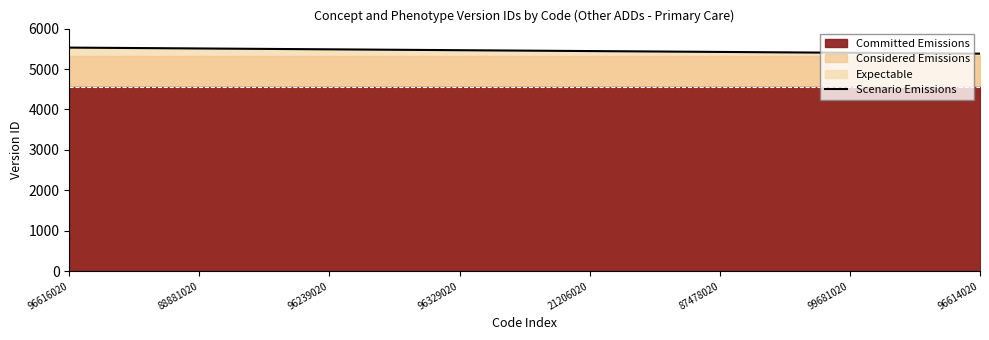

How many values are below 5455?

7